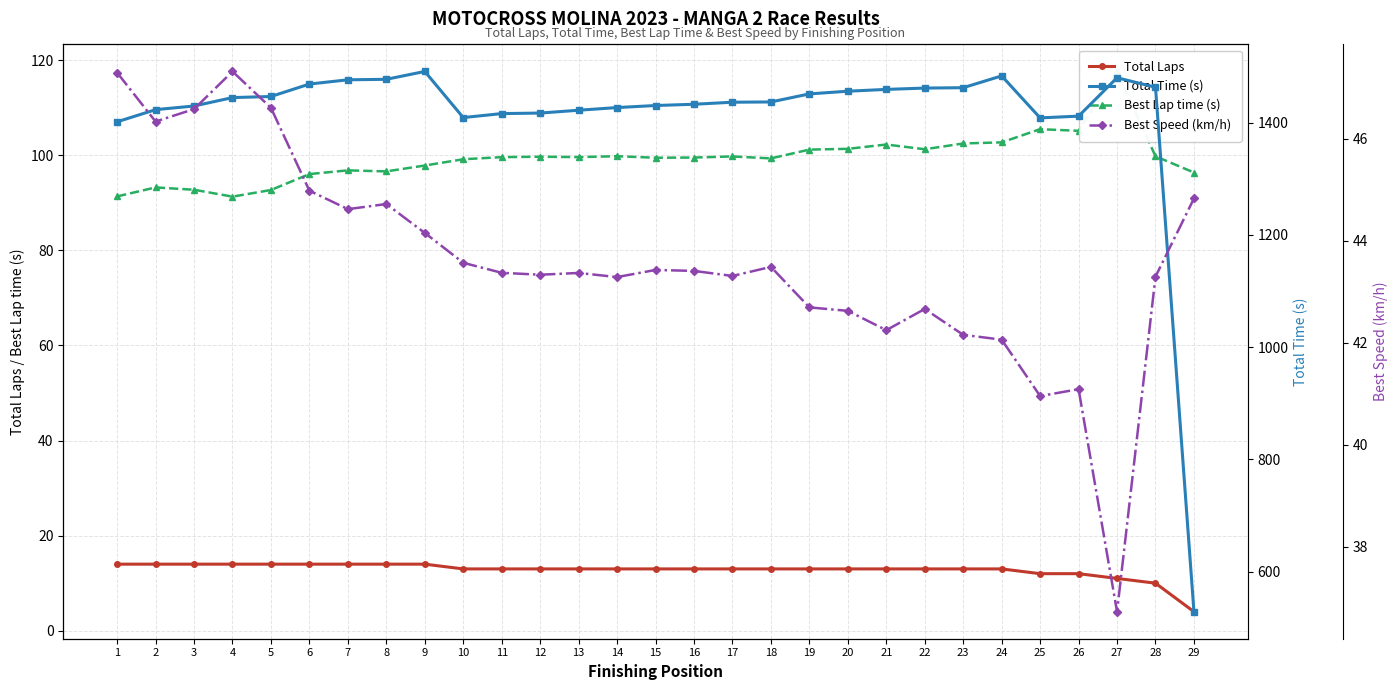

Where is the first local maximum for Best Speed (km/h)?

4